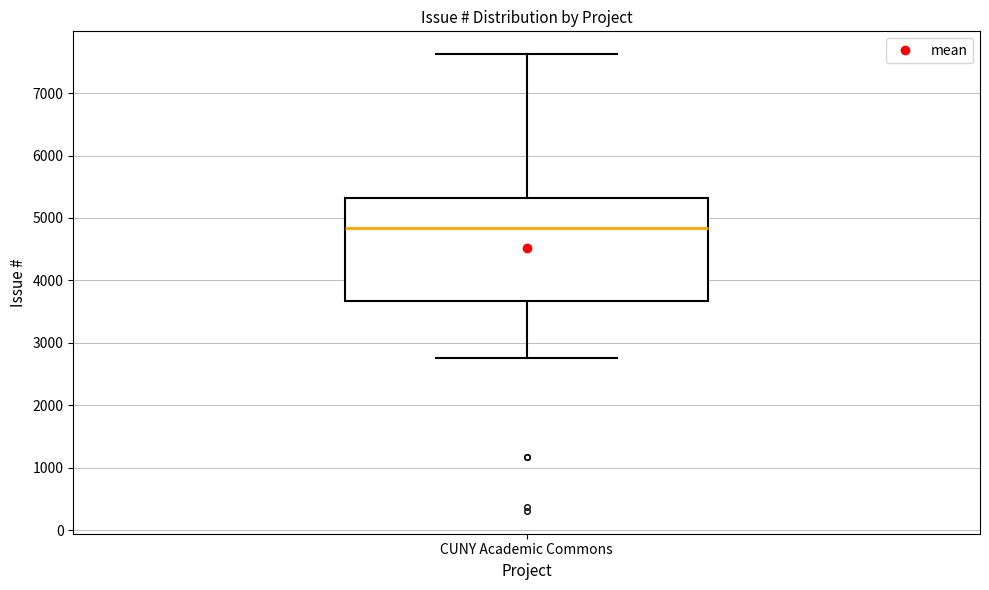

Where does the lower whisker of the box for CUNY Academic Commons end on the y-axis? The values are not printed on the chart, so give them approximately, as read against the axis.

2800